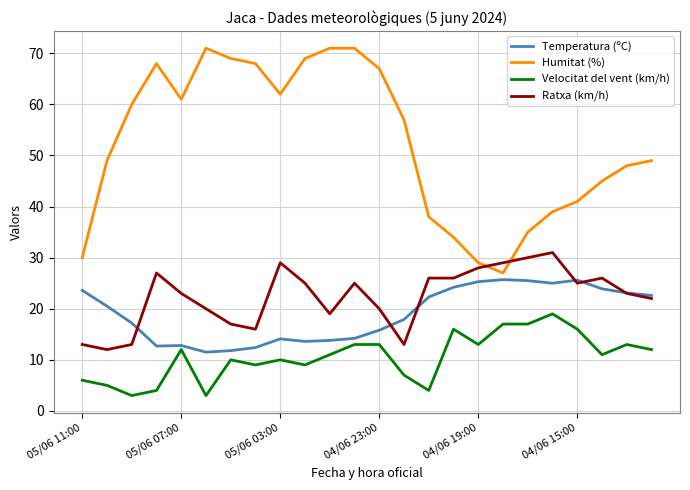

What is the maximum value shown in the chart?

71.0